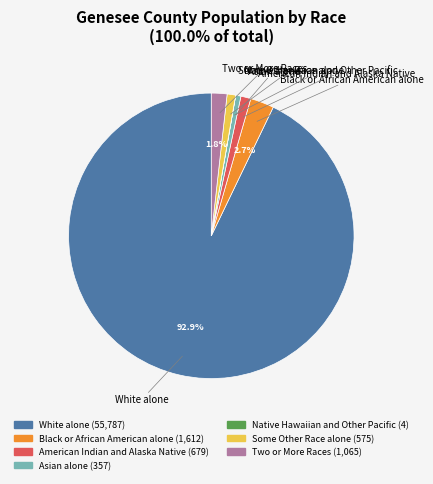

To the nearest percent, what is the average slice percentage?

14%